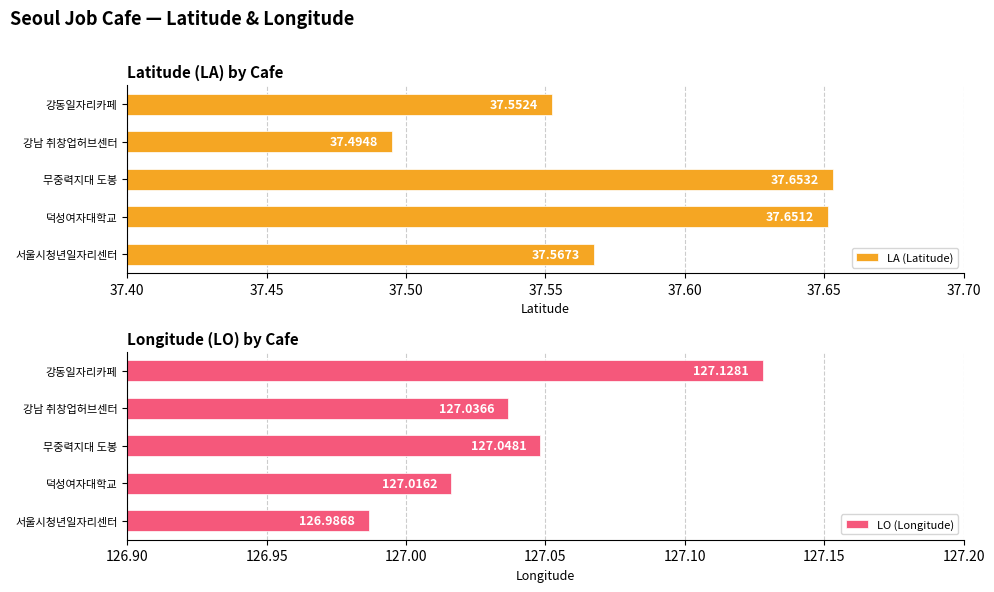

At which label does LA (Latitude) reach its peak?

무중력지대 도봉